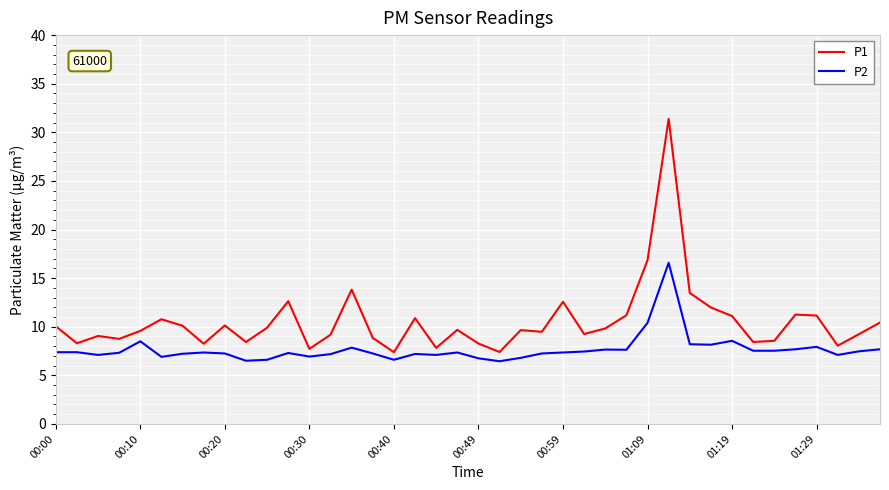

Which series has the largest total across all categories?

P1